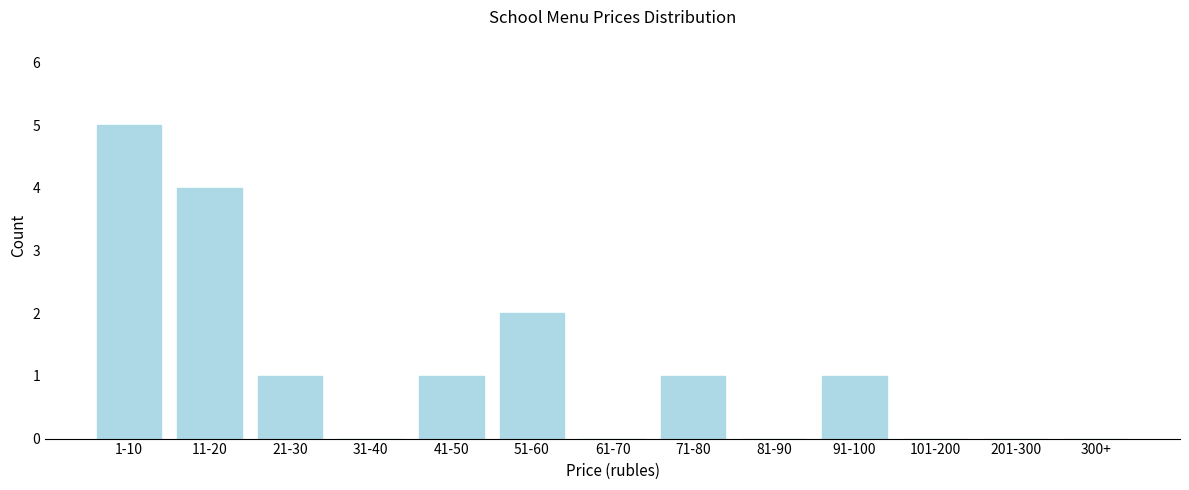

Reading left to right, transcribe all the data shown in this chart.

1-10=5	11-20=4	21-30=1	31-40=0	41-50=1	51-60=2	61-70=0	71-80=1	81-90=0	91-100=1	101-200=0	201-300=0	300+=0